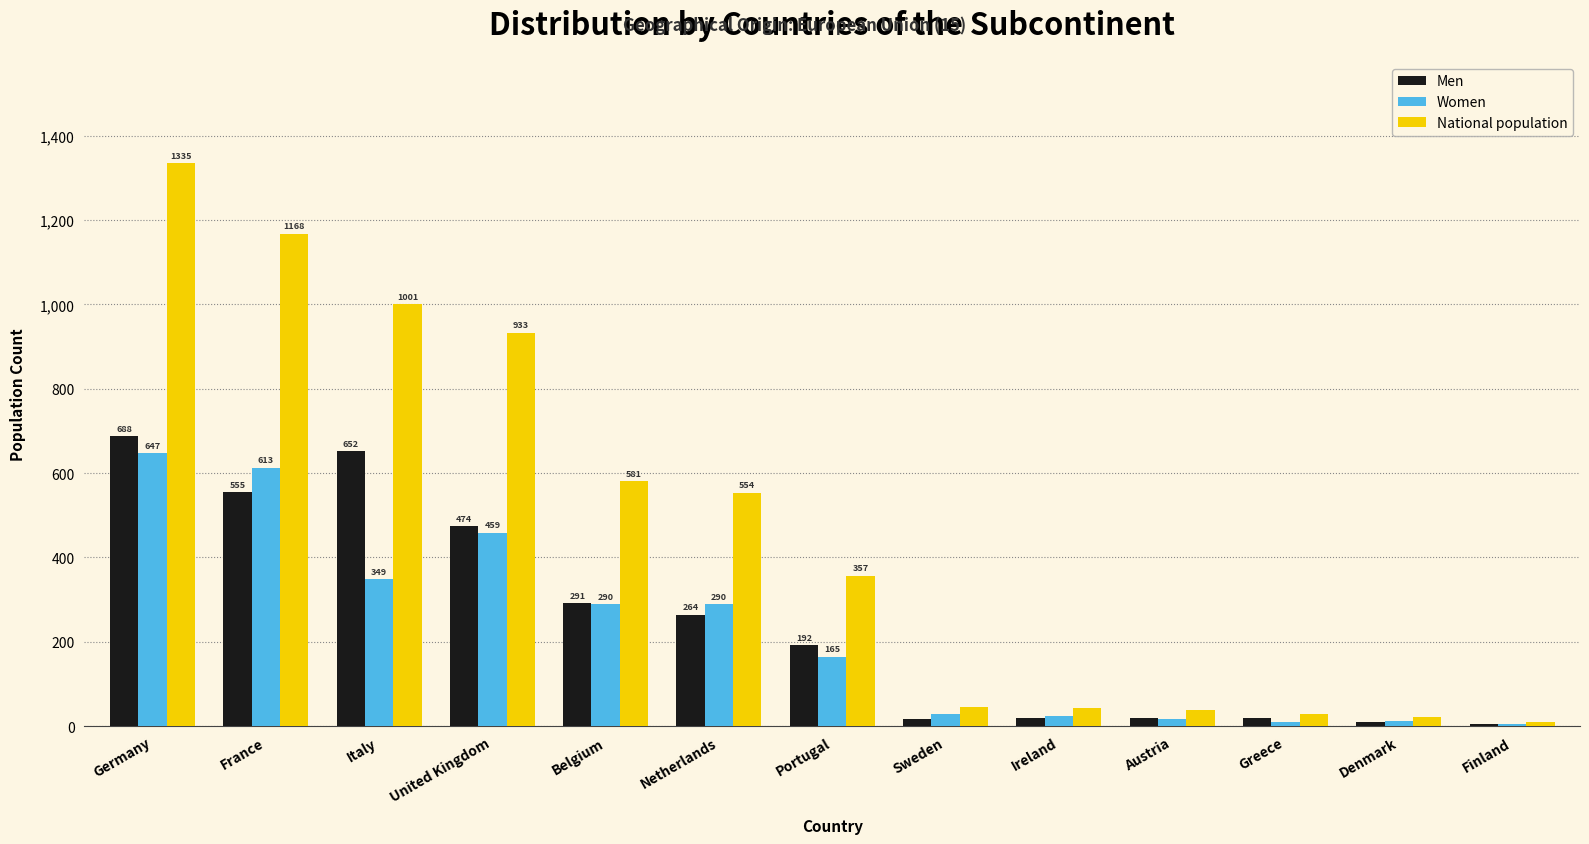

How many bars are there in each group?

3